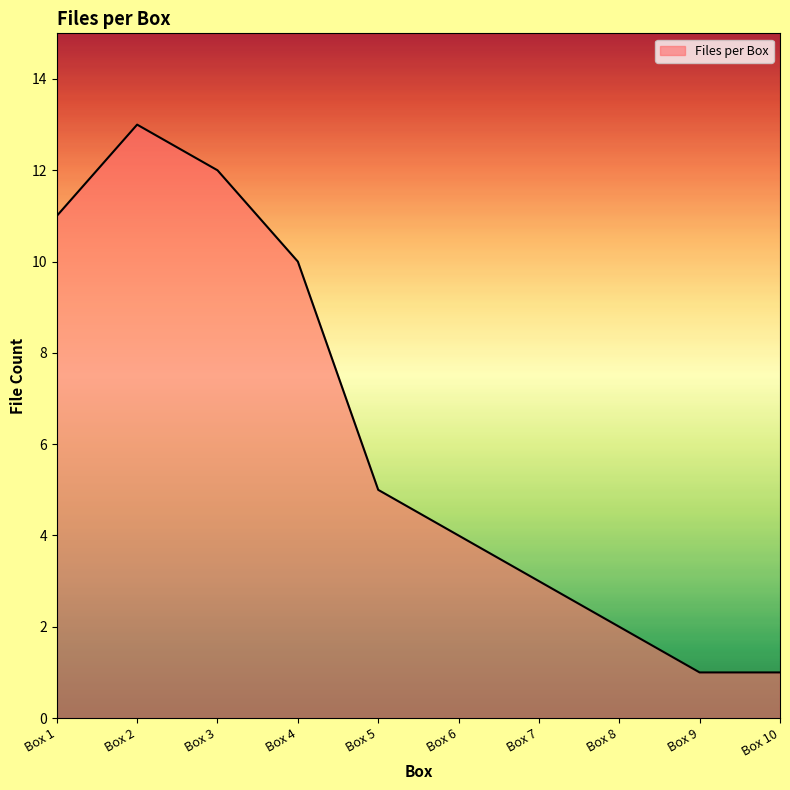

Where is the data nearest to the value 7?

Box 5